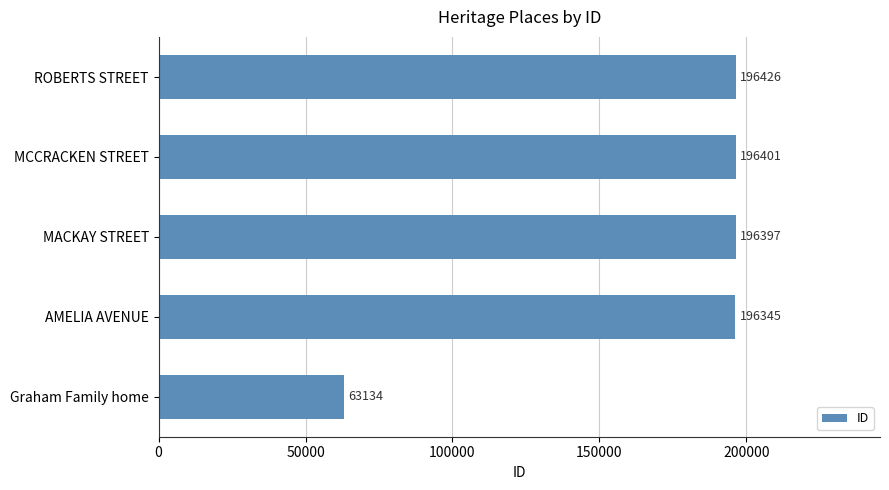

Which category has the highest value across all series?

ROBERTS STREET